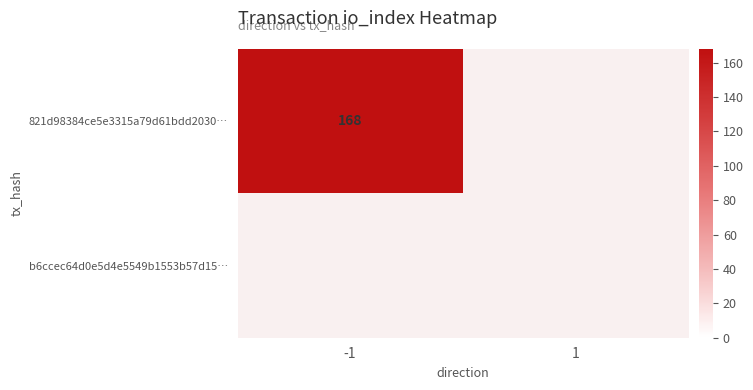

True or false: 821d98384ce5e3315a79d61bdd2030… has a value of 168 at -1.

True